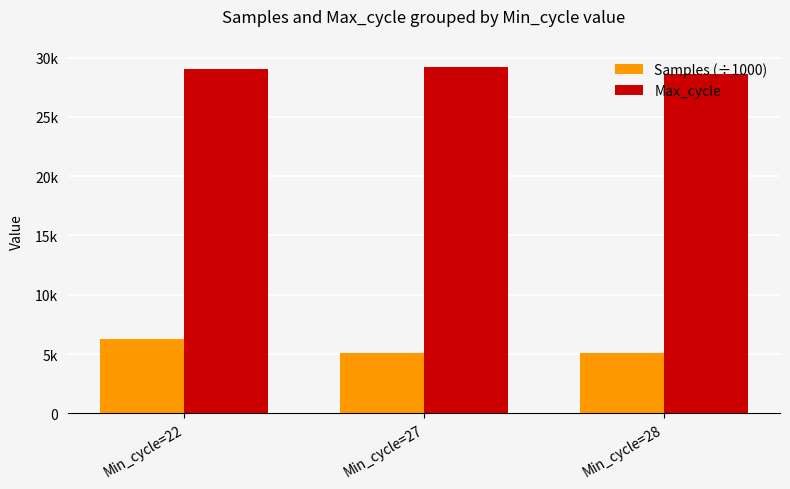

Is the value of Samples (÷1000) at Min_cycle=27 greater than the value of Max_cycle at Min_cycle=22?

No